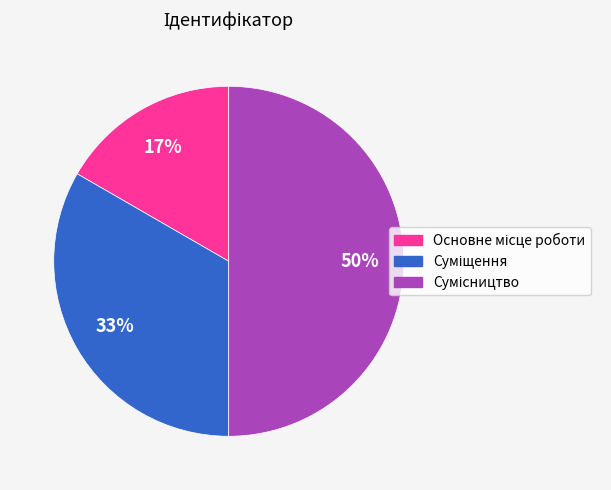

To the nearest percent, what is the average slice percentage?

33%